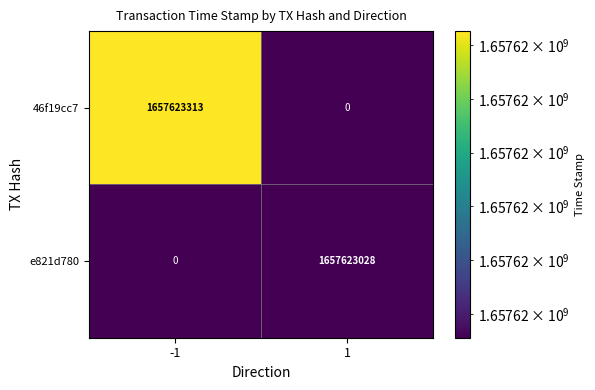

Which series has the largest total across all categories?

46f19cc7